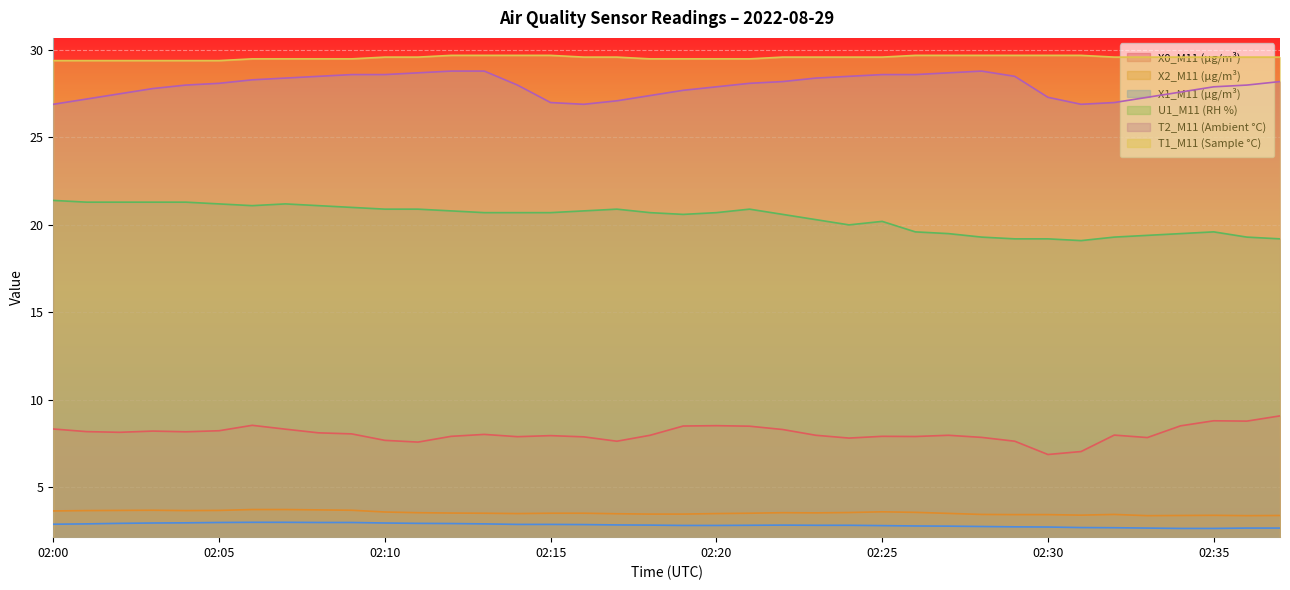

How many series are shown in this chart?

6